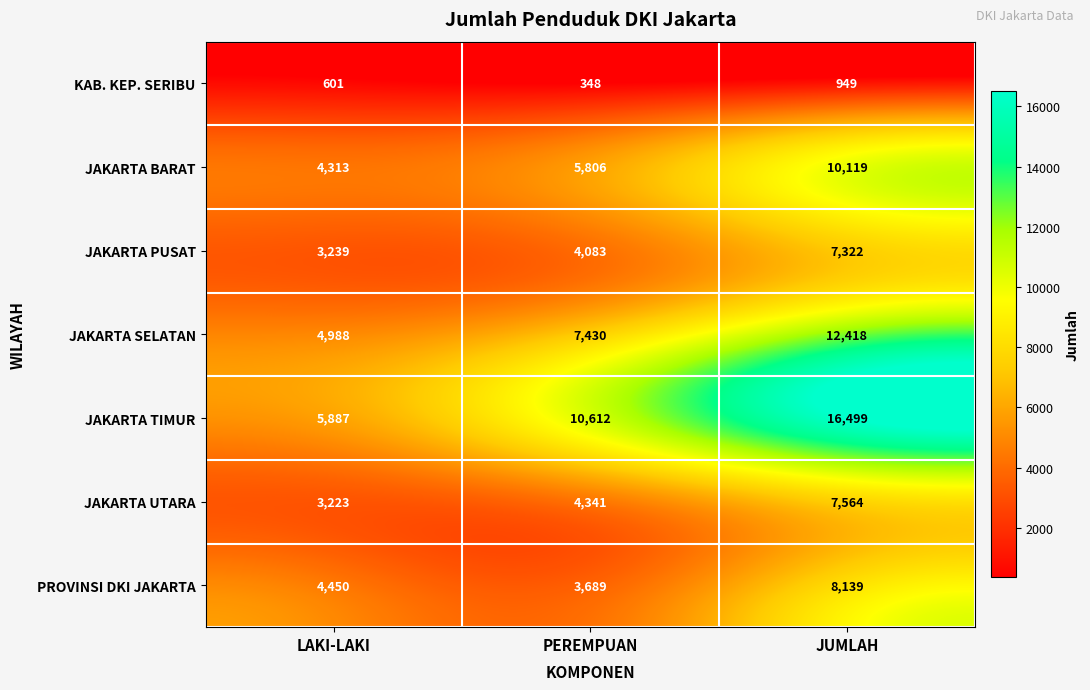

What is the spread (max minus min) of values at LAKI-LAKI?

5286